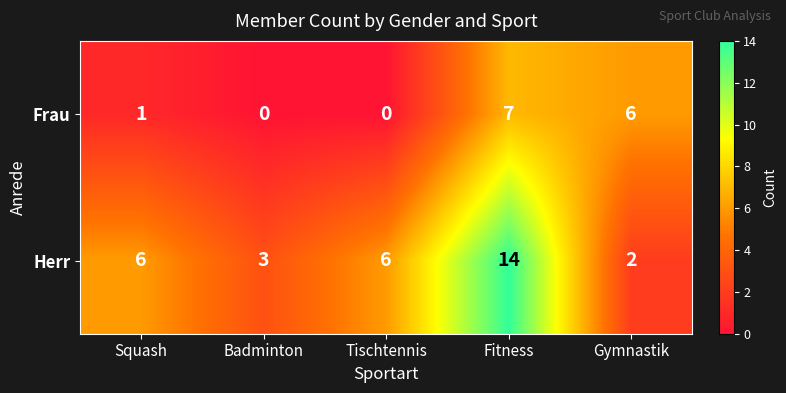

How many series are shown in this chart?

2